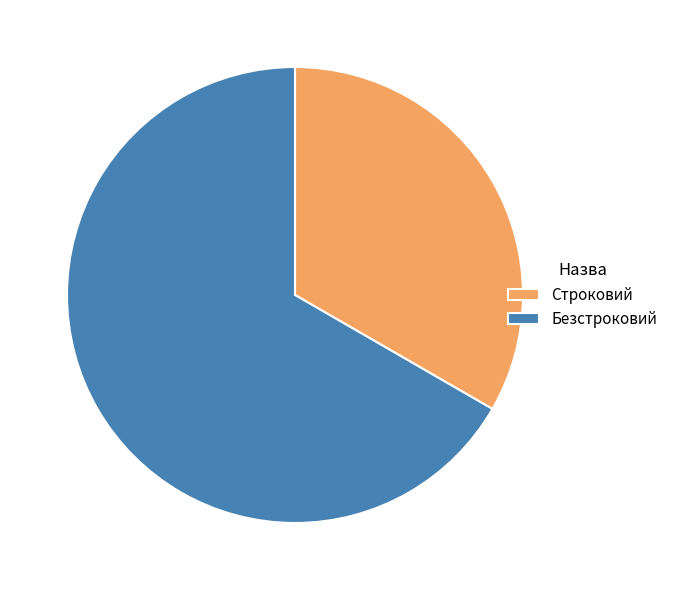

Approximately how many times larger is the value at Безстроковий compared to Строковий?

2.0